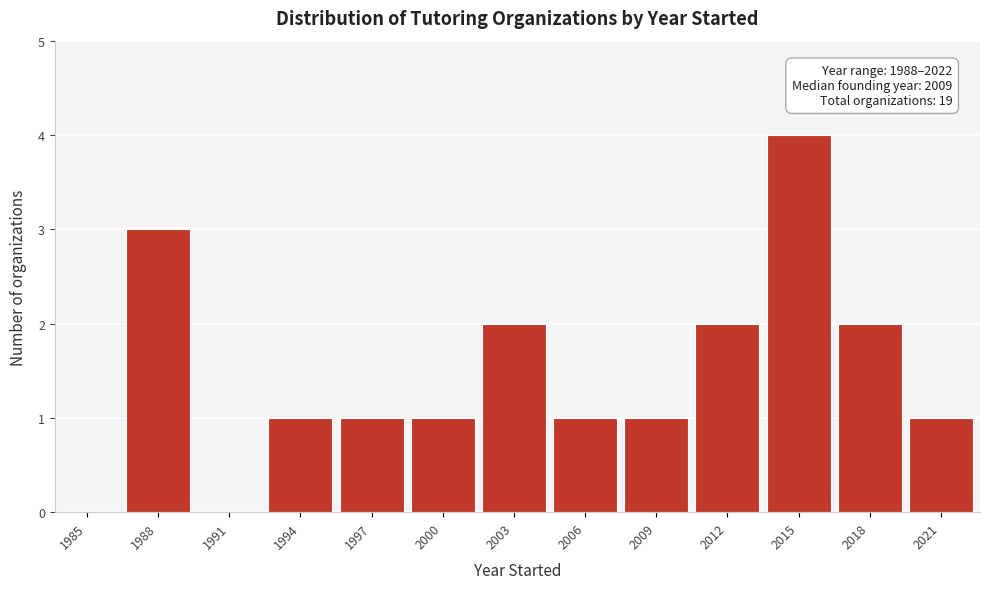

True or false: the data shows 2 at 2006.

False